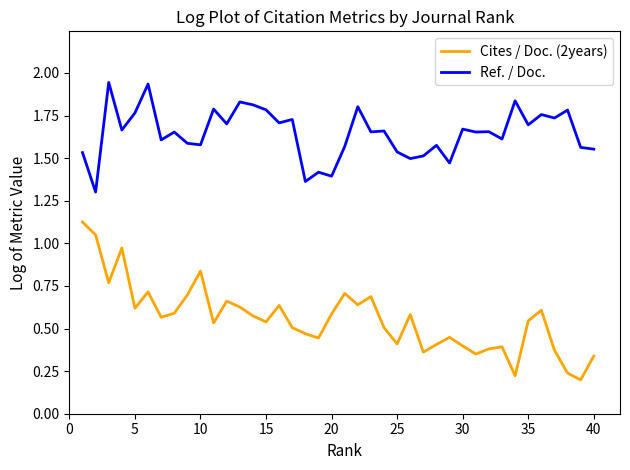

True or false: Cites / Doc. (2years) and Ref. / Doc. intersect in this chart.

False